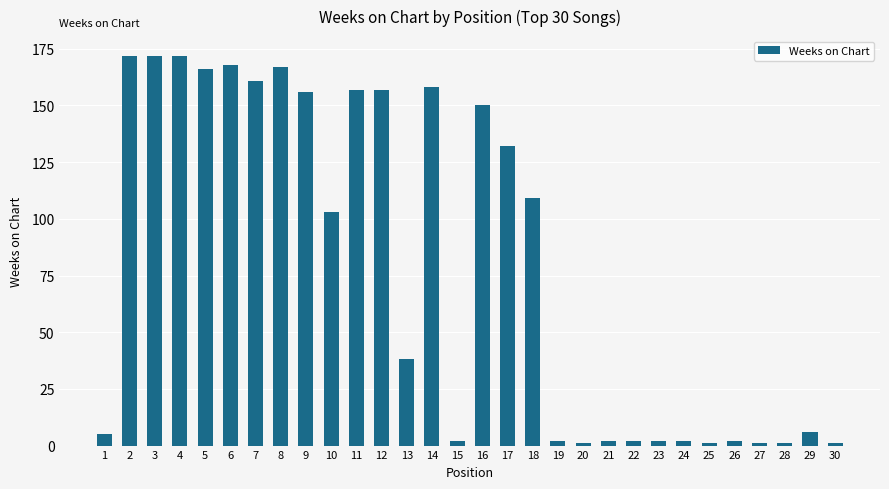

The chart shows a value of 248 at 14. True or false?

False